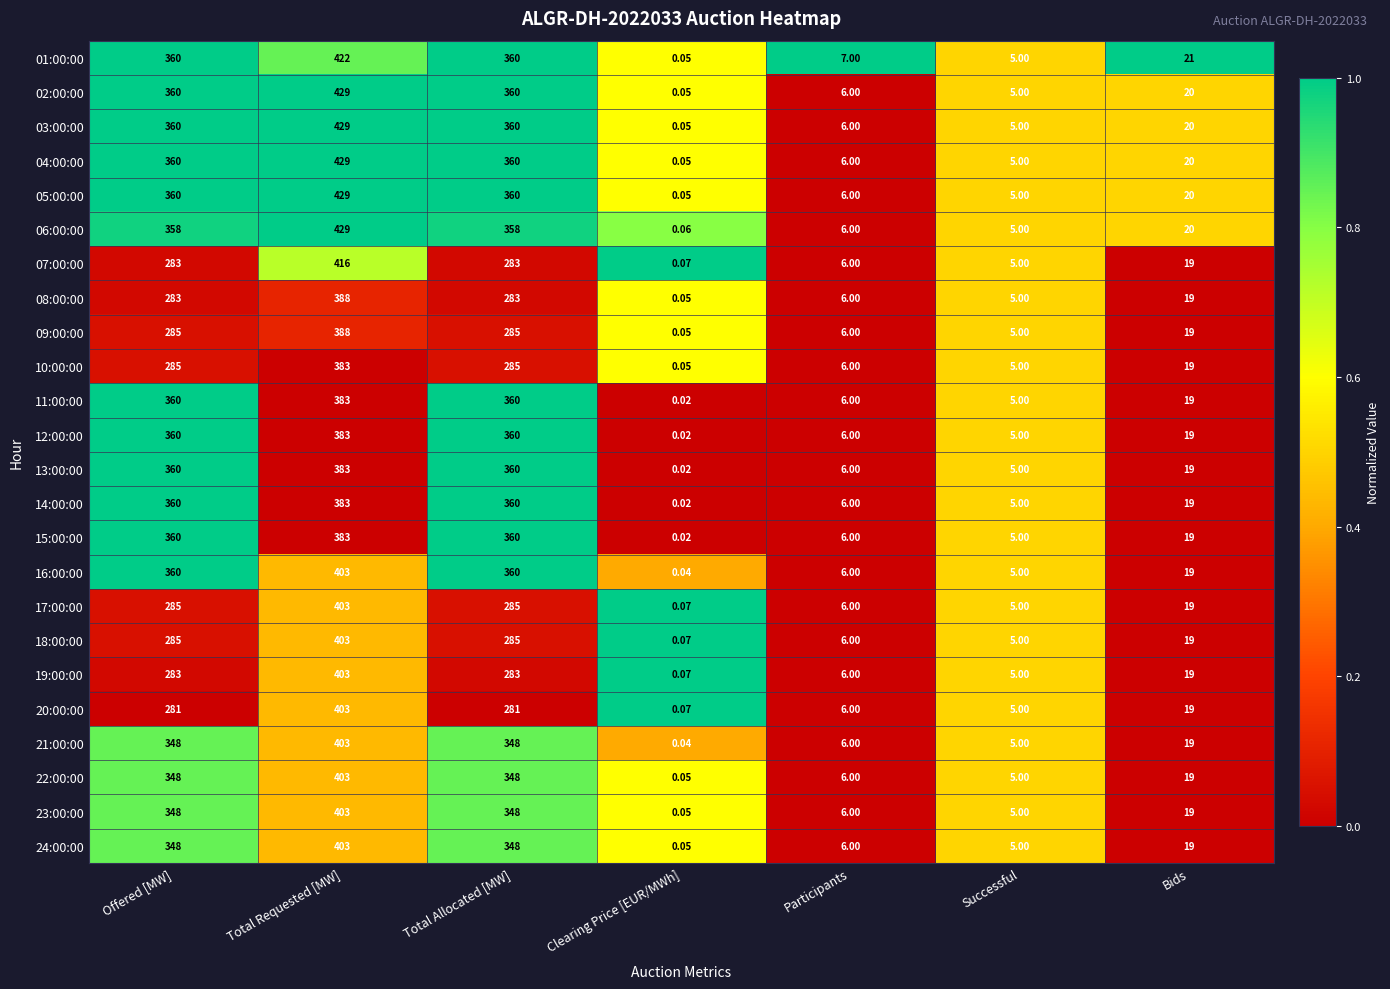

Which category has the lowest value across all series?

Clearing Price [EUR/MWh]